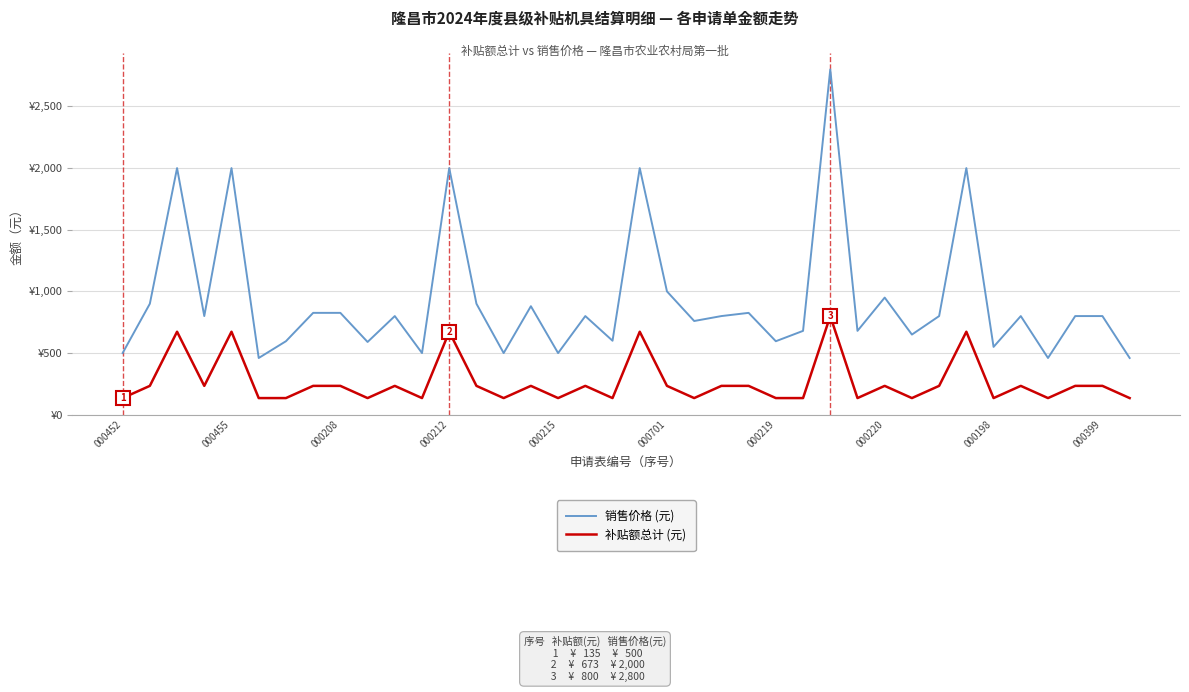

Is this an area chart (filled region under the line)?

No